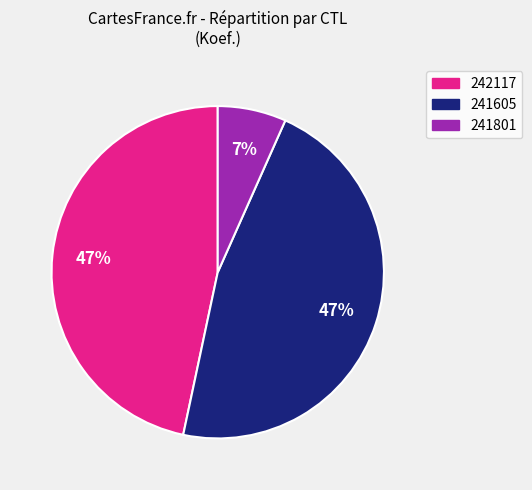

Is there any slice that represents more than half of the pie?

No